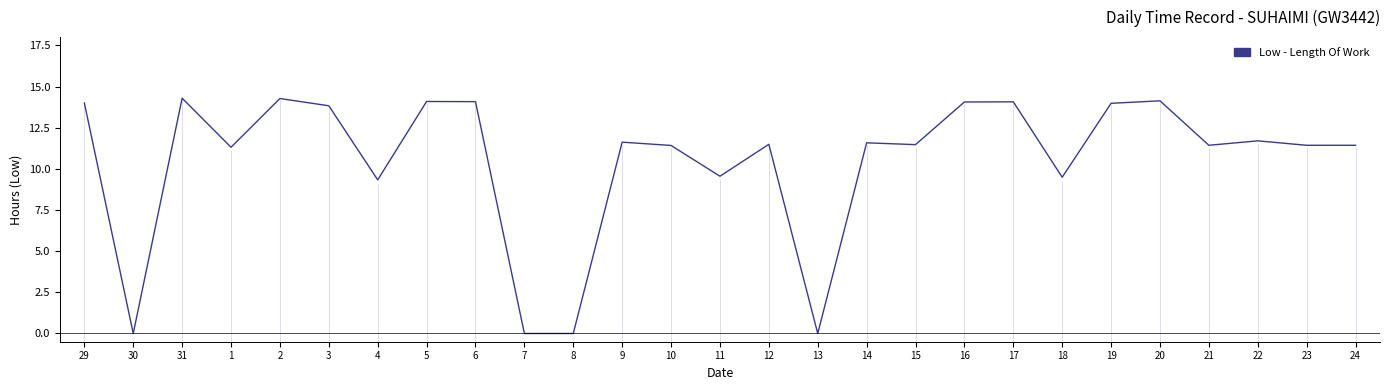

What is the change in value from 11 to 14?

+2.0